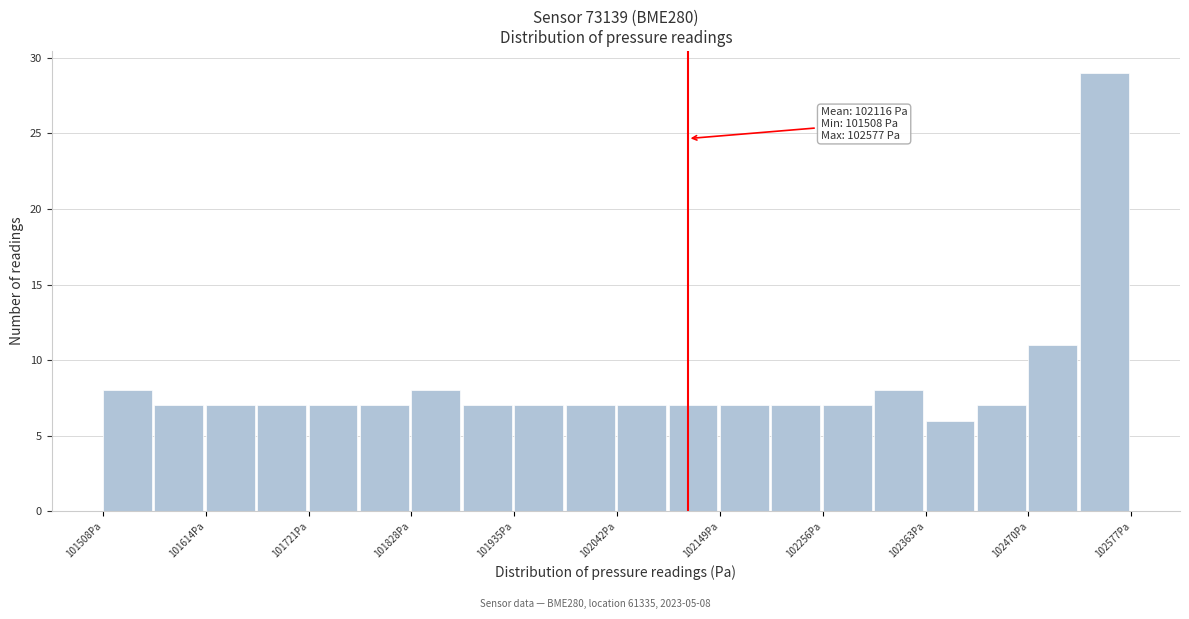

Read against the x-axis, roughly where is the centre of the tallest bar?

102540